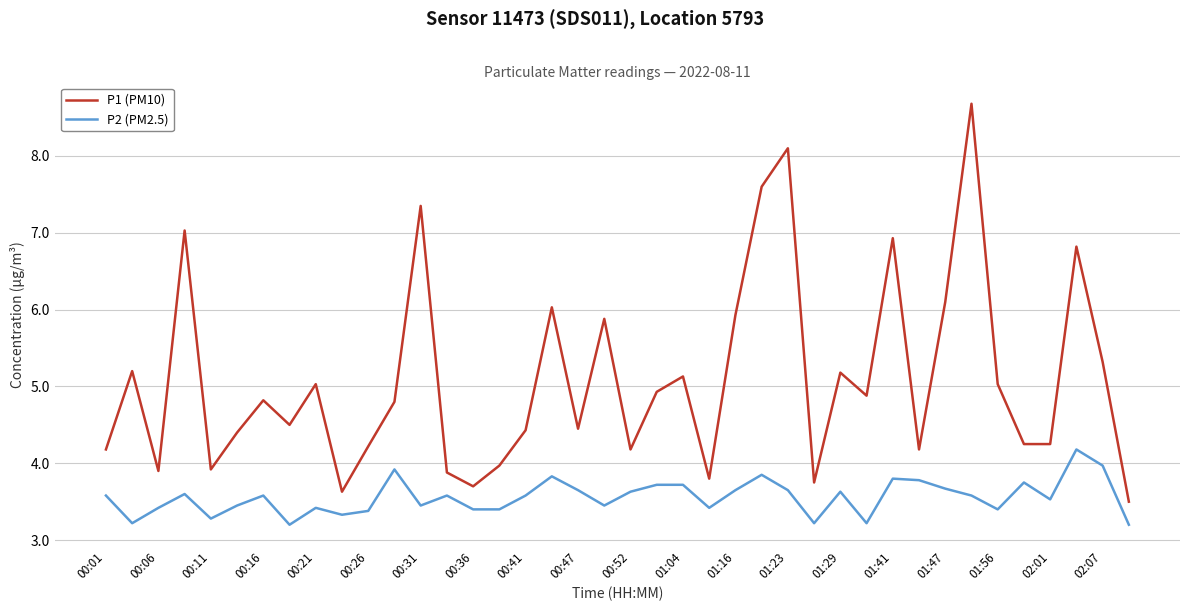

Which series has the largest range (max minus min)?

P1 (PM10)